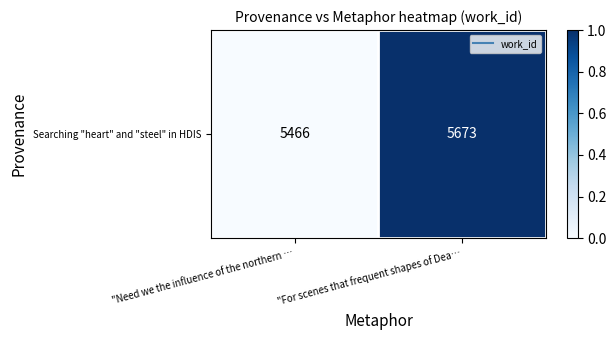

What is the sum of all values?

1